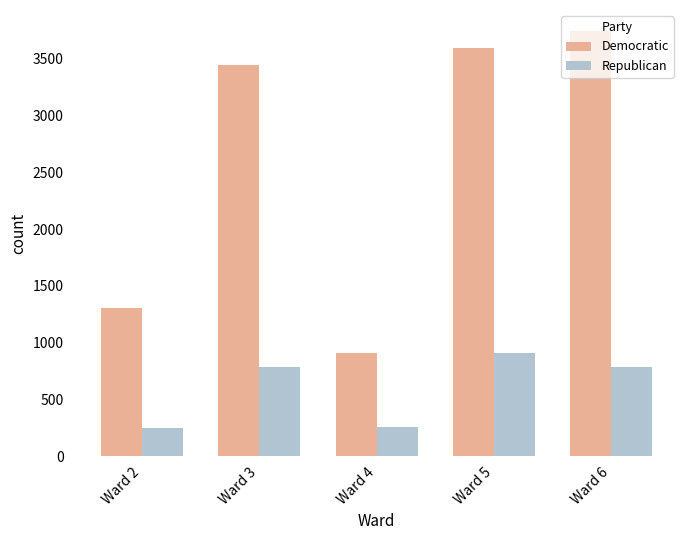

What is the value of the Democratic bar at the 5th from the left?

3743